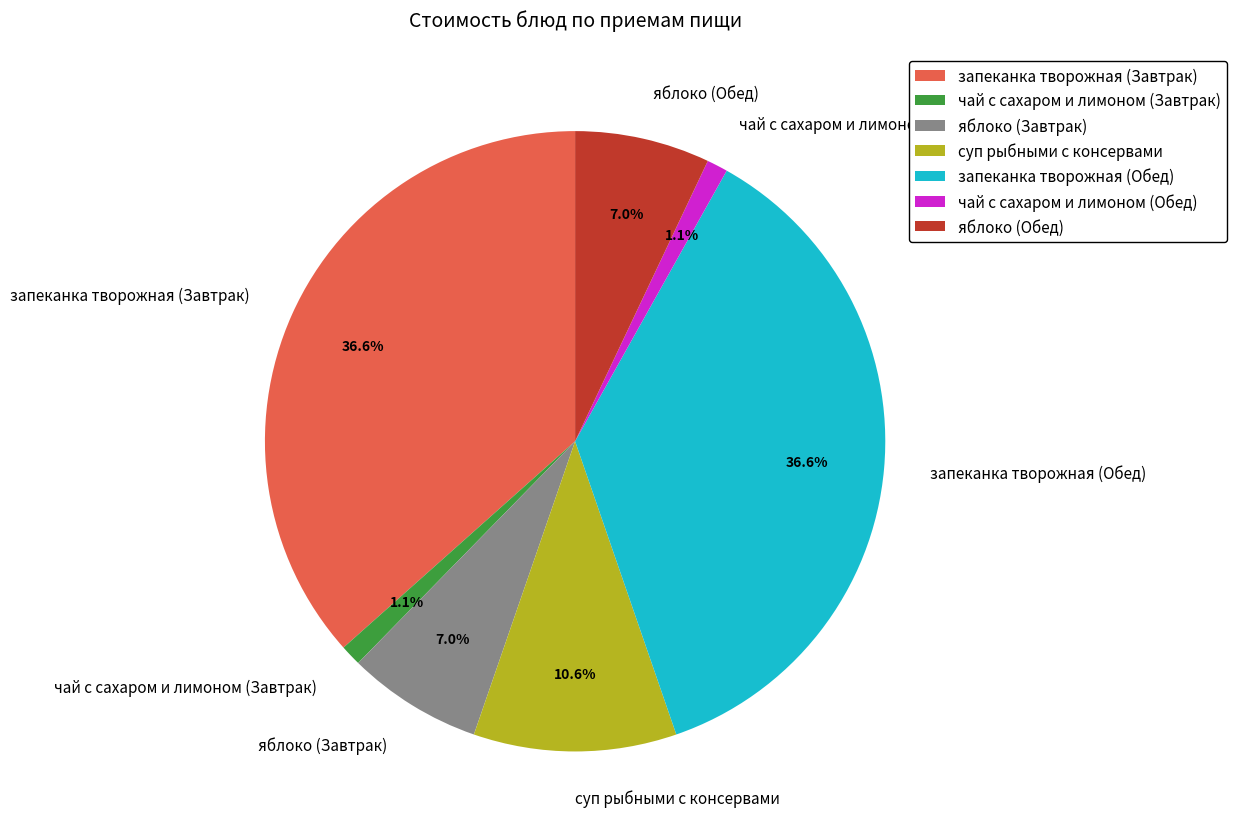

What percentage is the суп рыбными с консервами slice, to the nearest percent?

11%